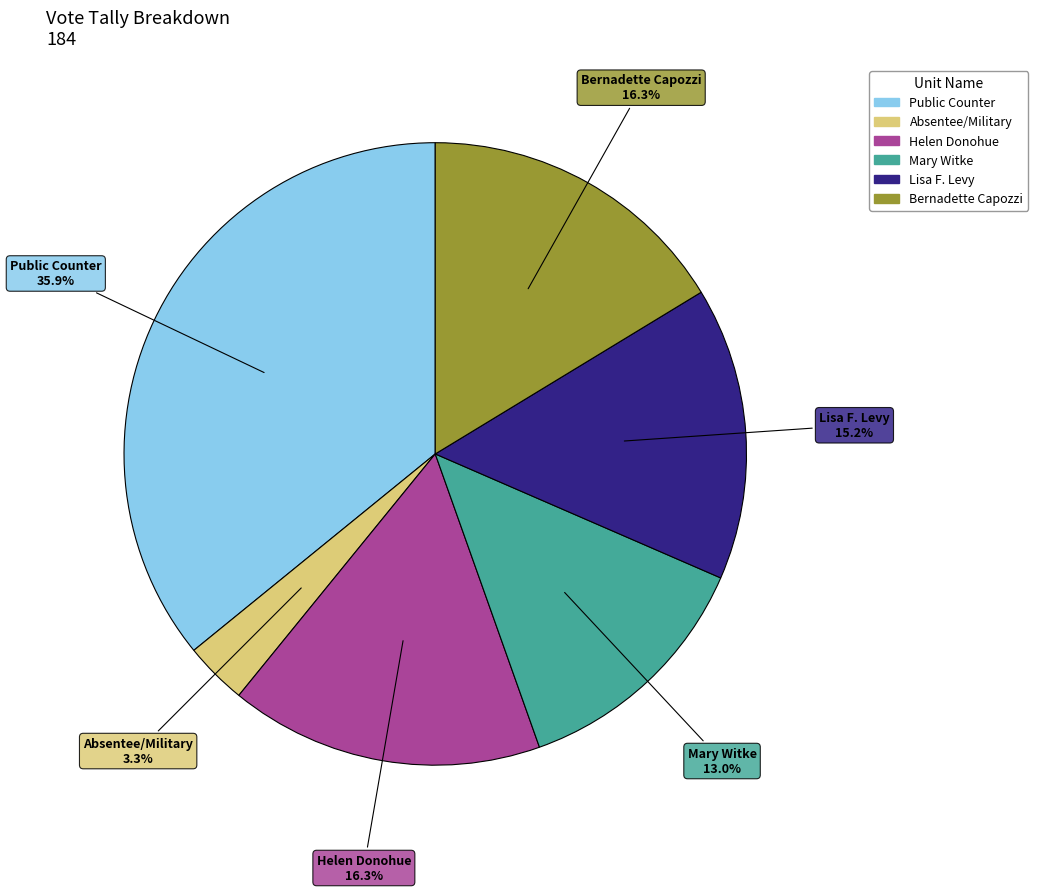

Is there a majority slice in this chart?

No